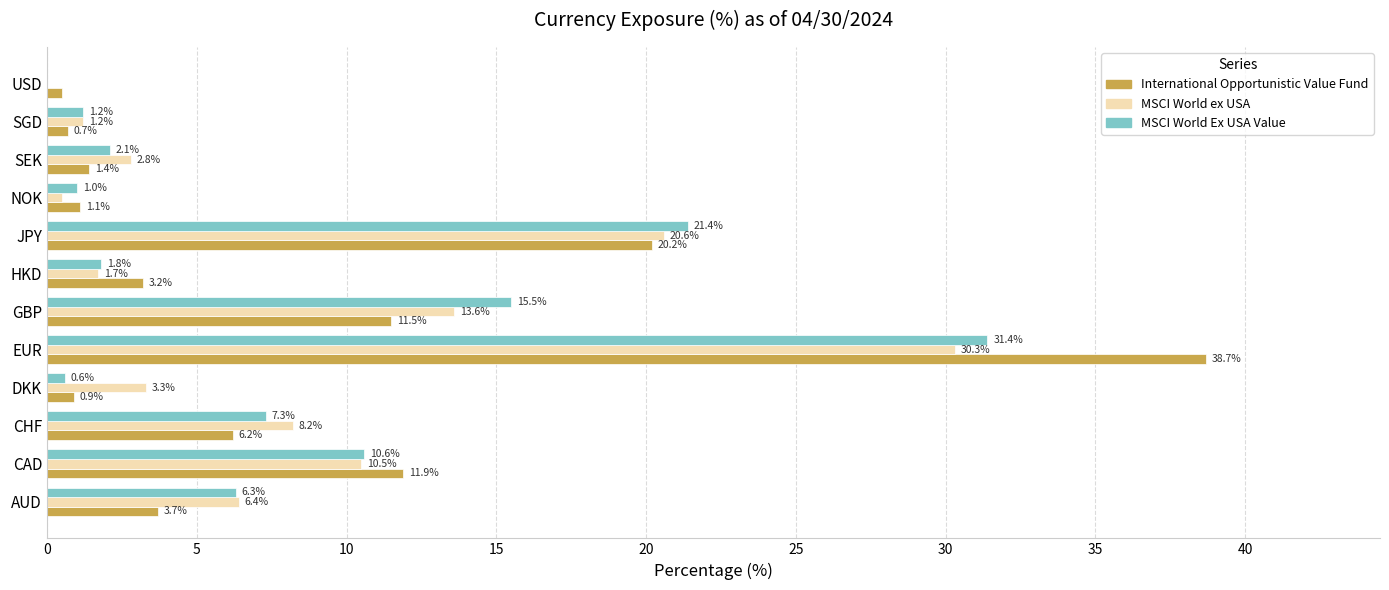

Which series changed the most between CHF and SEK?

MSCI World ex USA